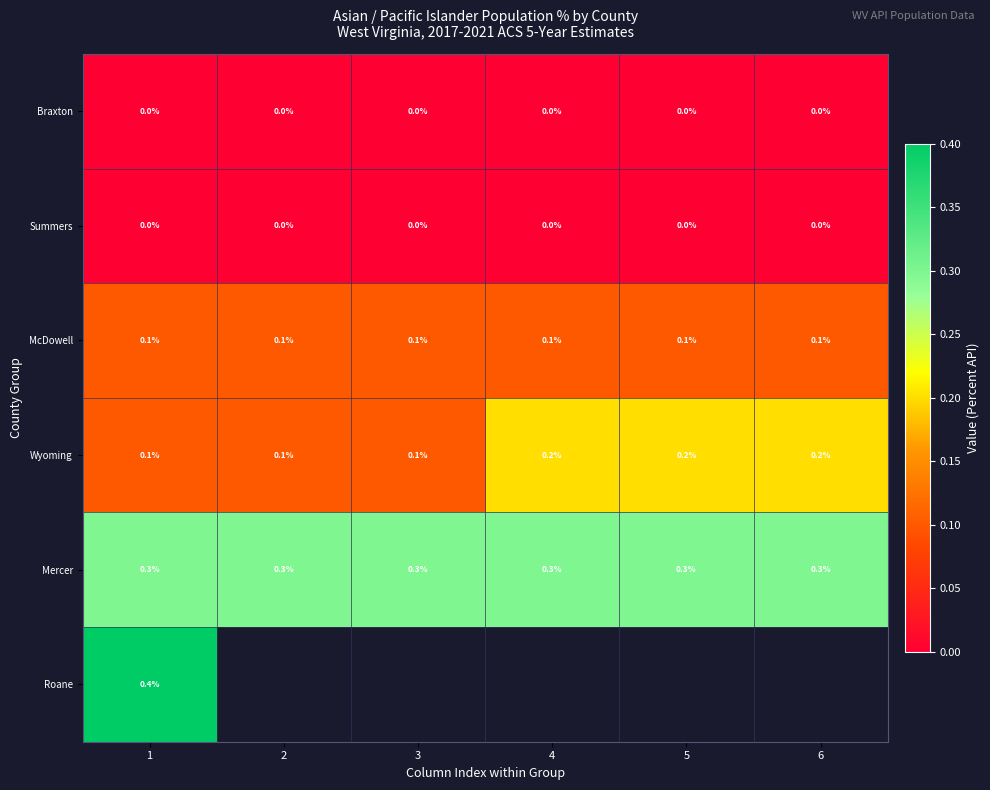

What is the maximum value shown in the chart?

0.4